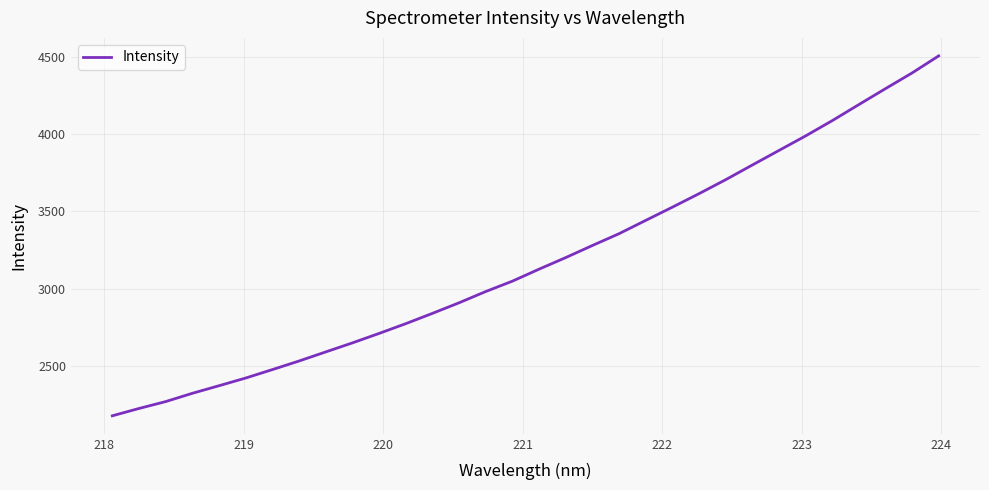

Is this an area chart (filled region under the line)?

No